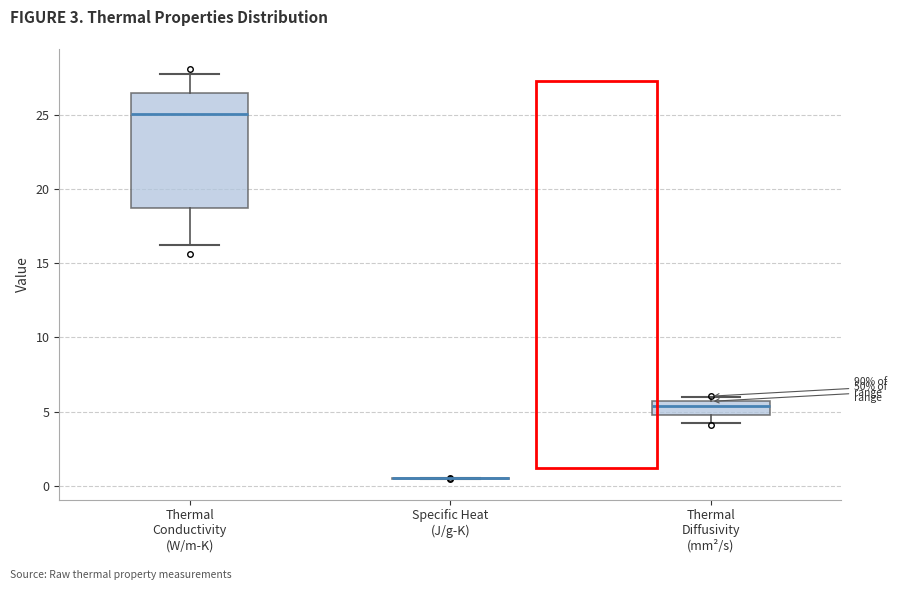

Reading left to right, transcribe this box plot: for each box, give where its median line is, the range the box spans, and where its two whiskers end, as read against the y-axis. The values are not printed on the chart, so give them approximately, as read against the axis.

Thermal Conductivity (W/m-K): median 25.0, box 18.5 to 26.5, whiskers 16.0 to 28.0
Specific Heat (J/g-K): box collapsed to a line at 0.5, whiskers 0.5 to 0.5
Thermal Diffusivity (mm²/s): median 5.5 (just below the box's upper edge), box 5.0 to 5.5, whiskers 4.0 to 6.0